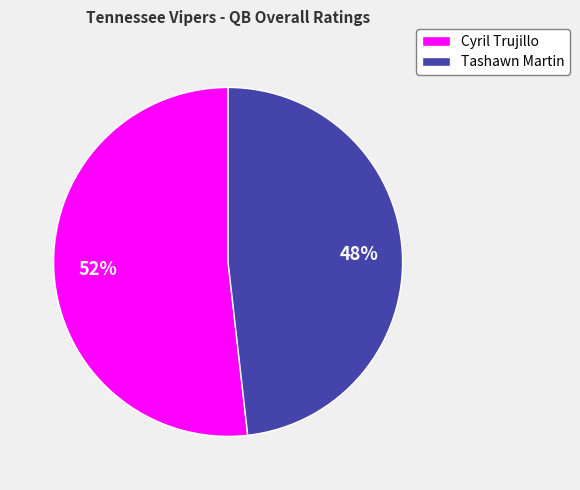

What is the smallest slice in the pie chart?

Tashawn Martin